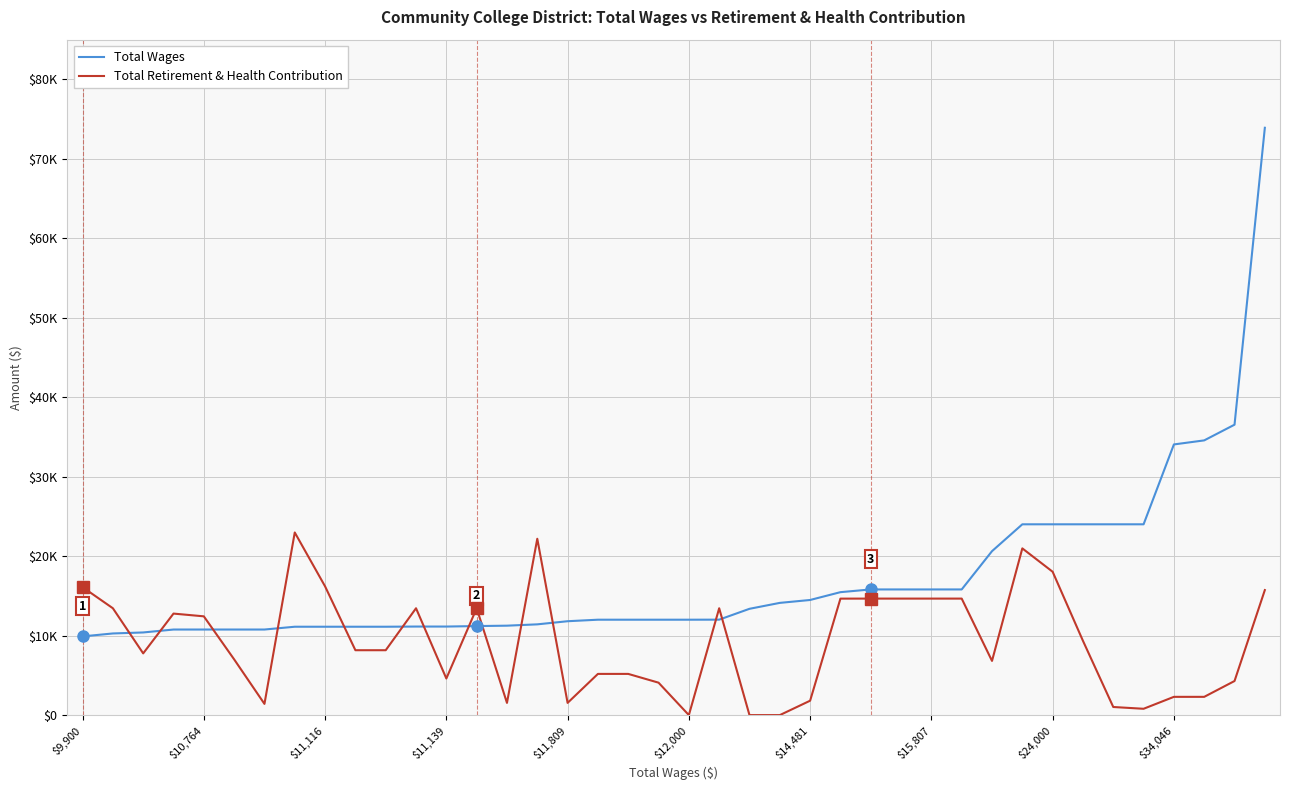

List the series in order of their overall mean, lowest first.

Total Retirement & Health Contribution, Total Wages